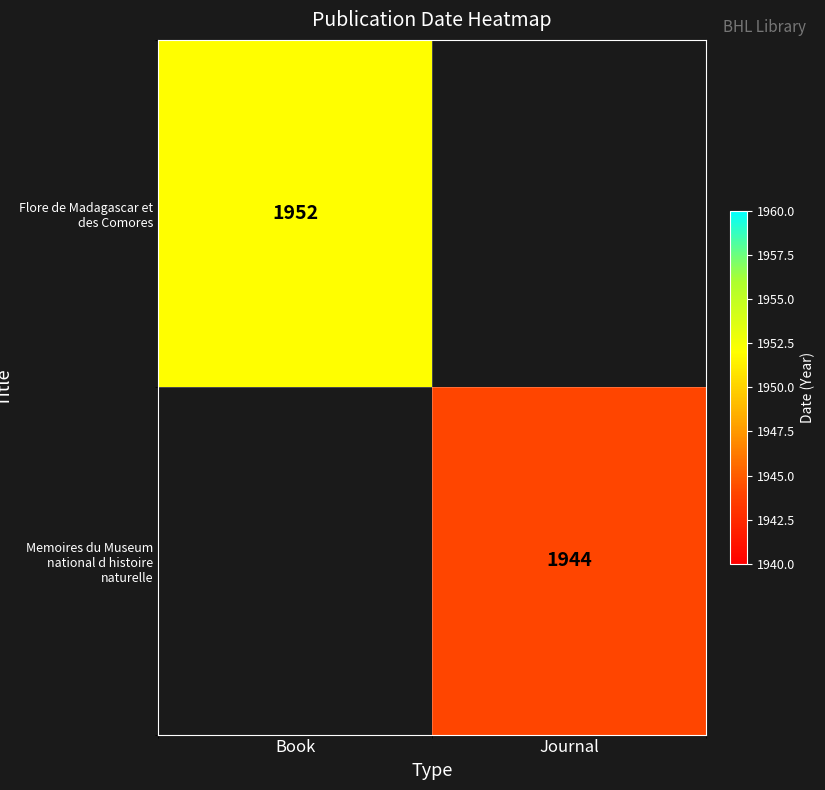

Which category has the highest value across all series?

Book